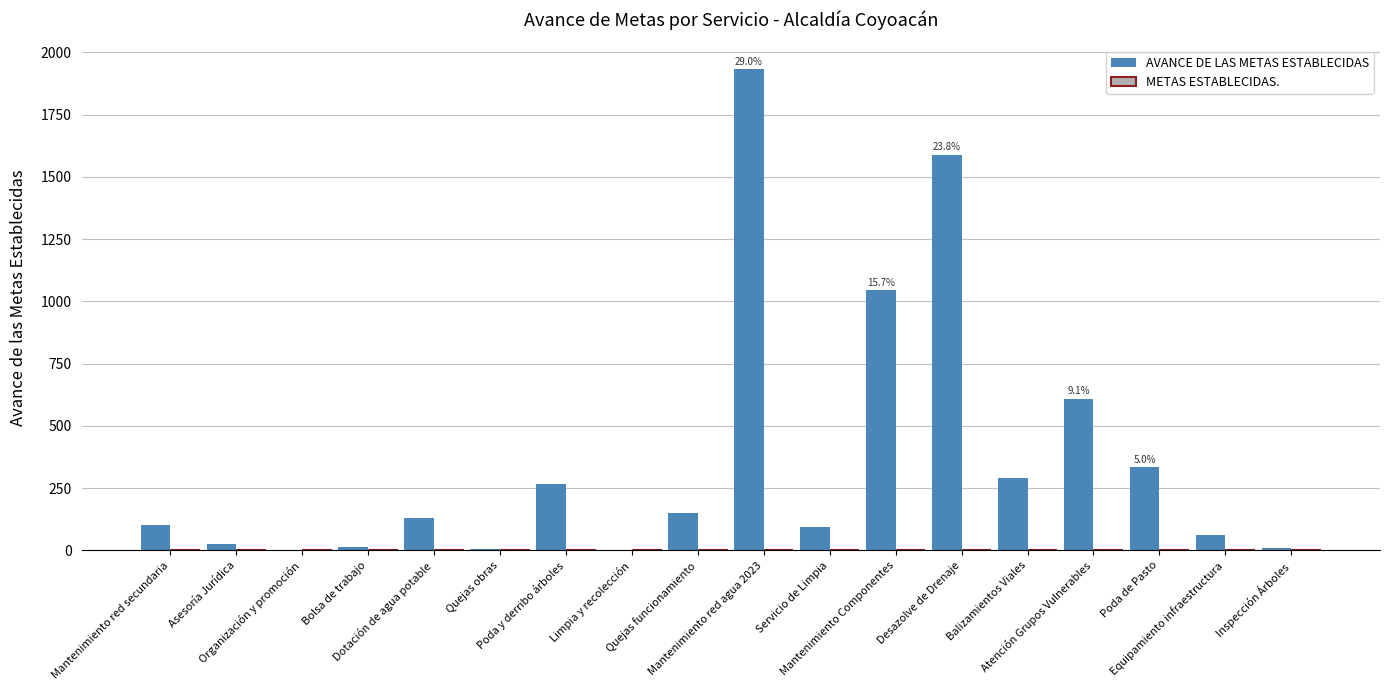

What is the greatest value displayed?

1932